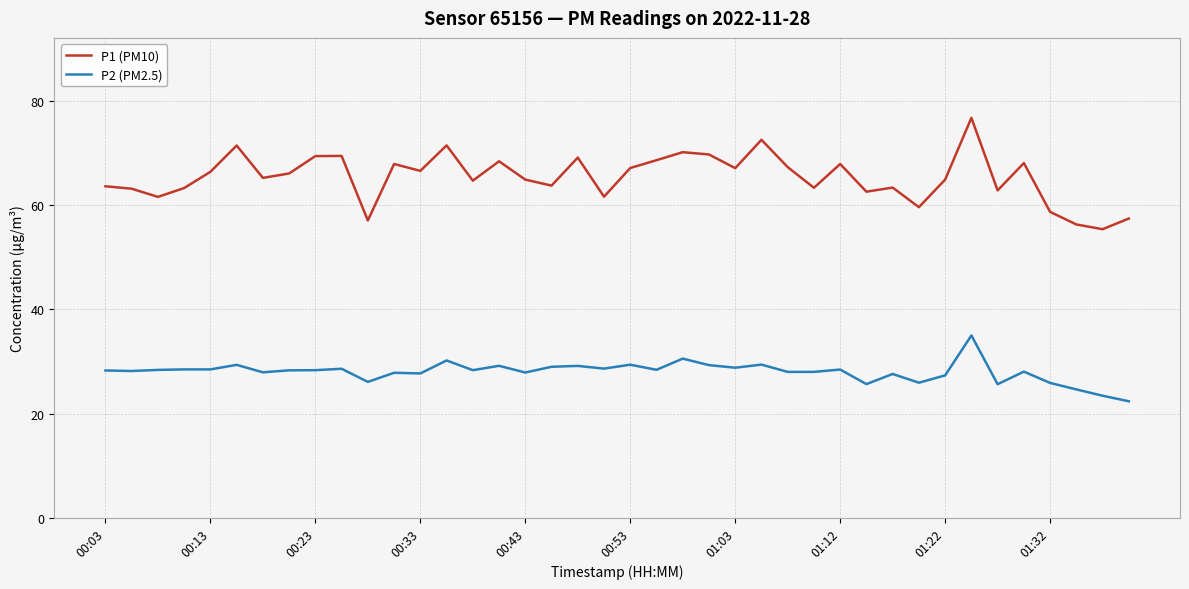

Which series has the widest spread of values?

P1 (PM10)